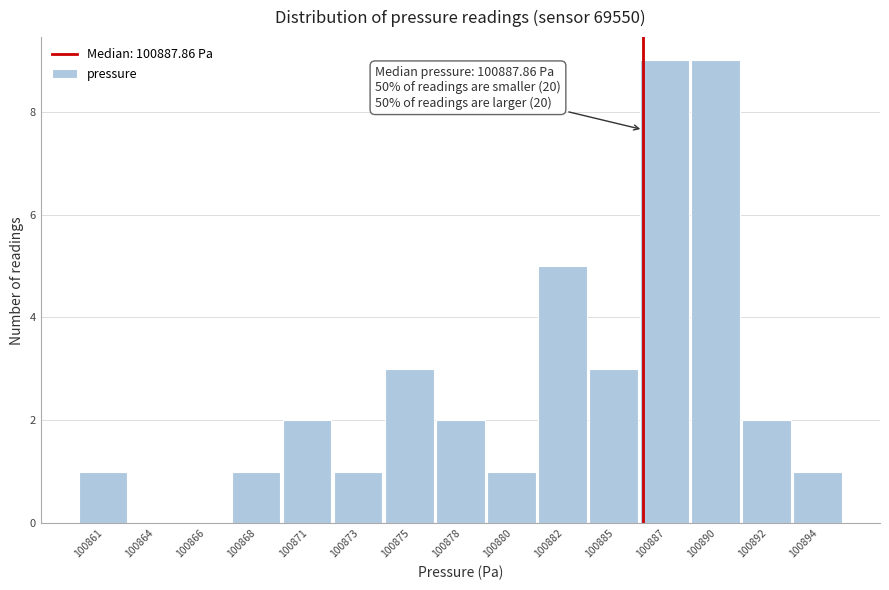

Reading left to right, what are all the values shown in this chart?

100861=1	100864=0	100866=0	100868=1	100871=2	100873=1	100875=3	100878=2	100880=1	100882=5	100885=3	100887=9	100890=9	100892=2	100894=1